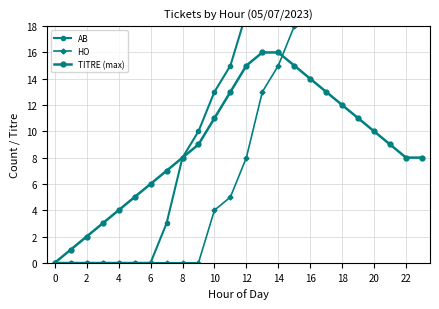

Rank the series at 17 from highest to lowest value.

AB, HO, TITRE (max)